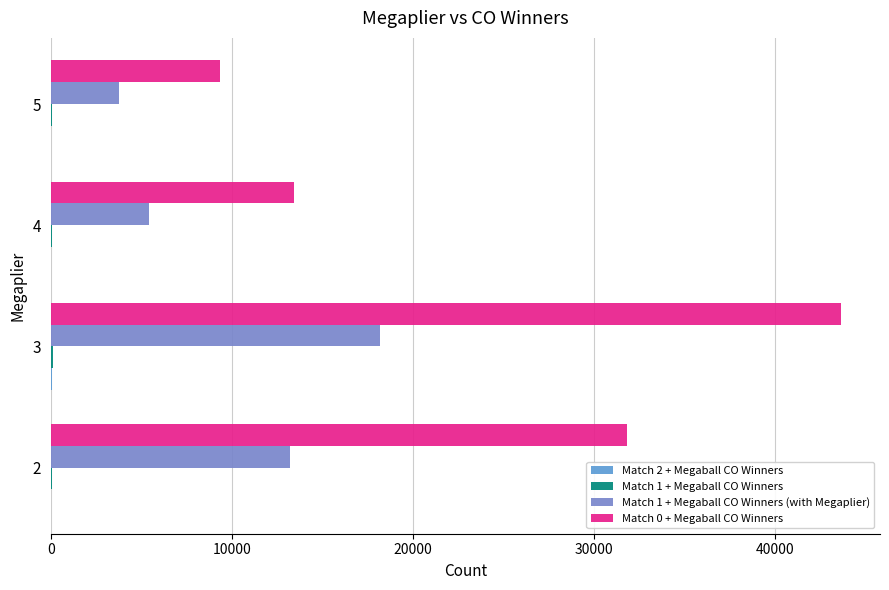

Count the number of data series in this chart.

4